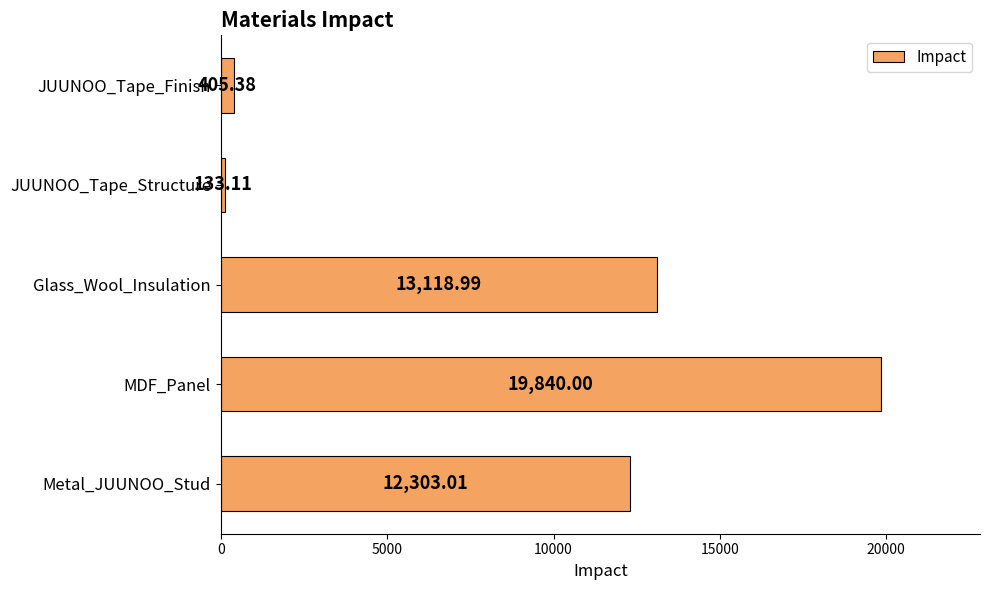

What is the difference between the second highest and minimum values?

12985.9